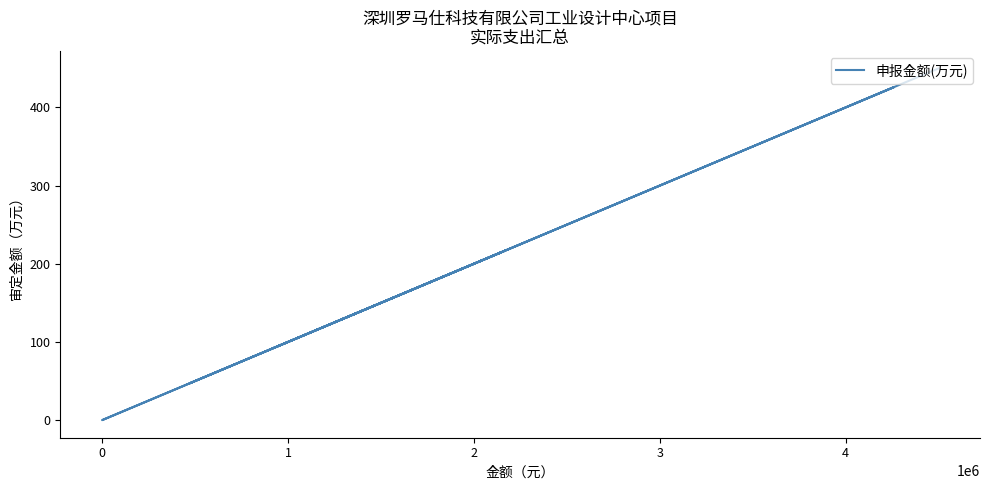

True or false: the data shows 82.3 at 3.

False